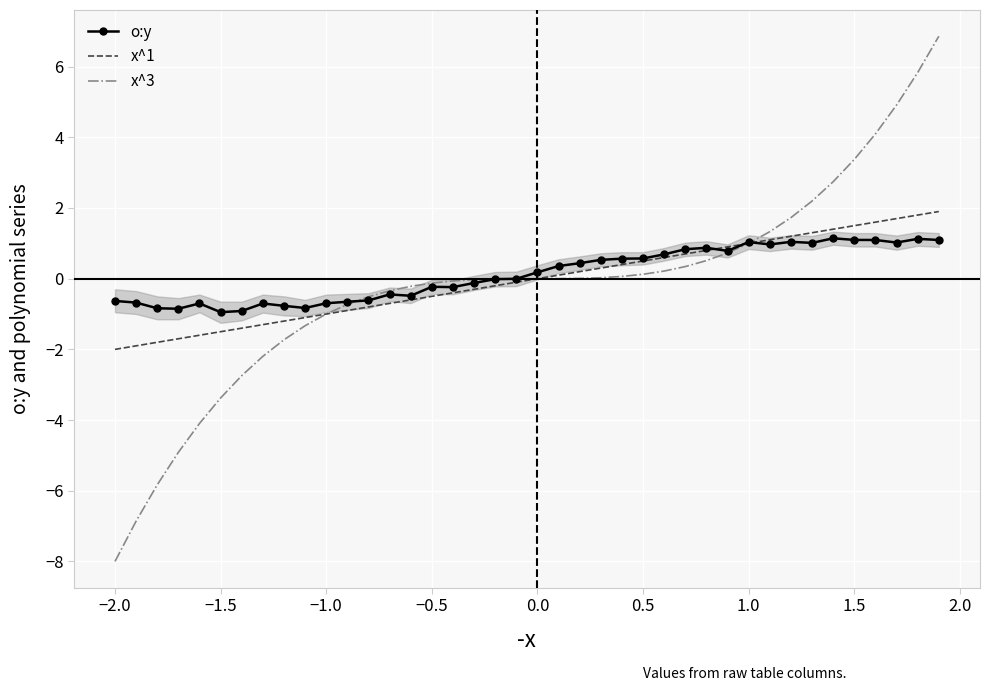

Count the number of data series in this chart.

3